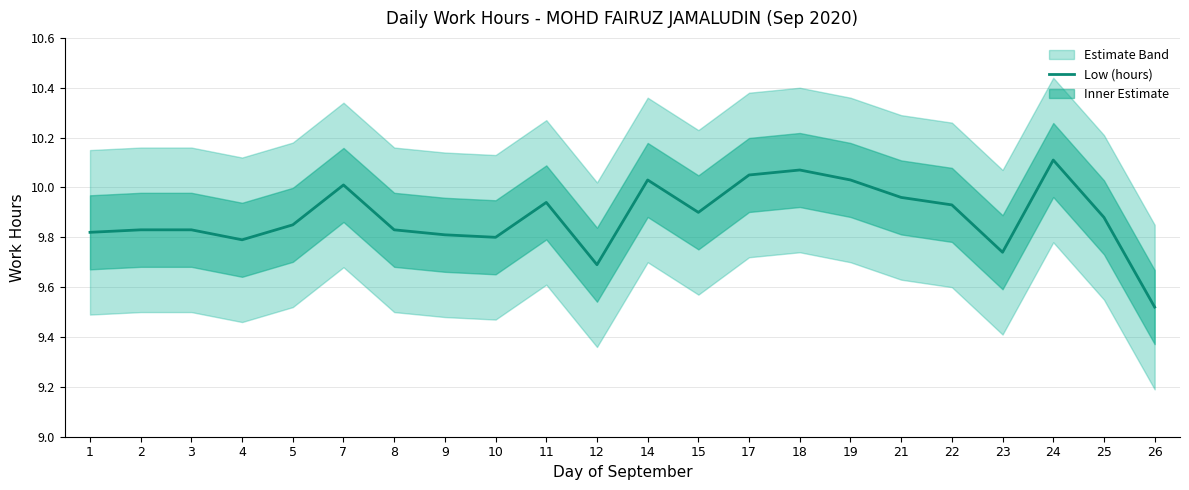

How many lines are shown in the chart?

1